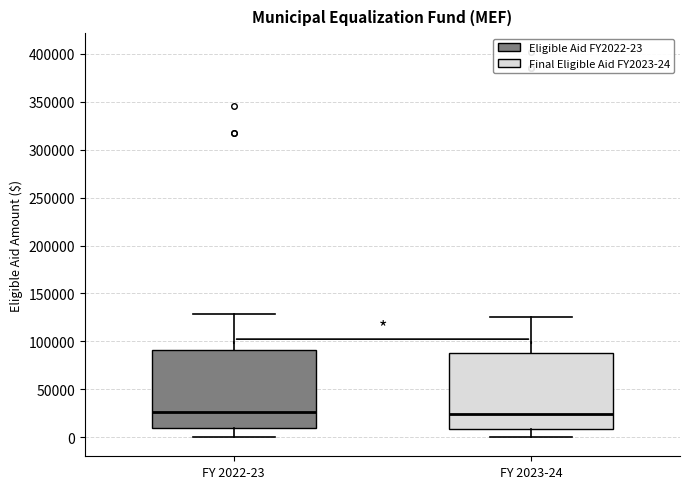

Reading left to right, transcribe this box plot: for each box, give where its median line is, the range the box spans, and where its two whiskers end, as read against the y-axis. The values are not printed on the chart, so give them approximately, as read against the axis.

FY 2022-23: median 25000, box 10000 to 90000, whiskers 0 to 130000
FY 2023-24: median 25000, box 10000 to 85000, whiskers 0 to 125000